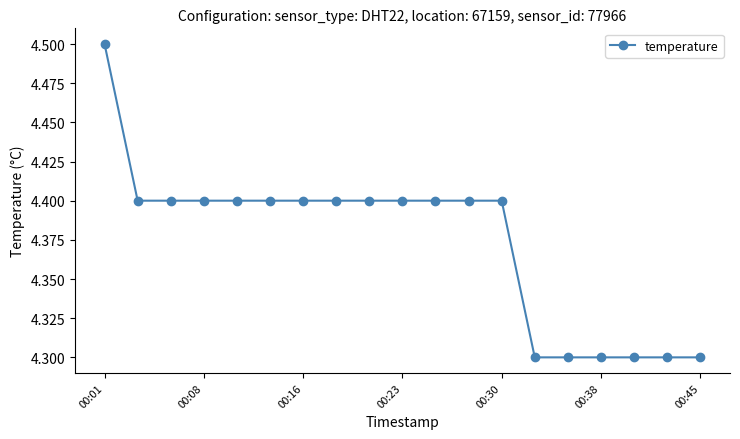

Does the chart have visible grid lines?

No